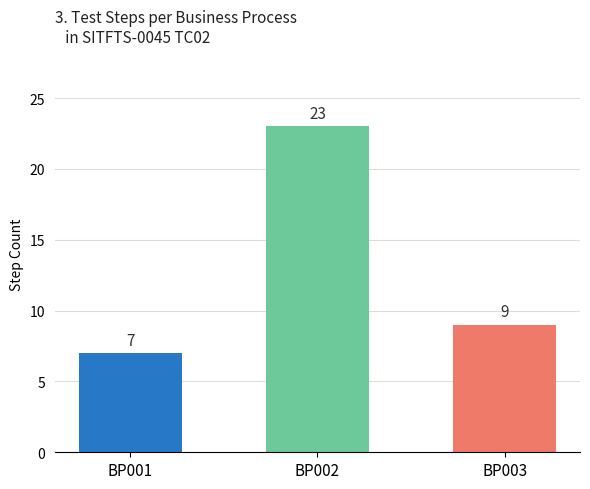

How many bars are there in total?

3